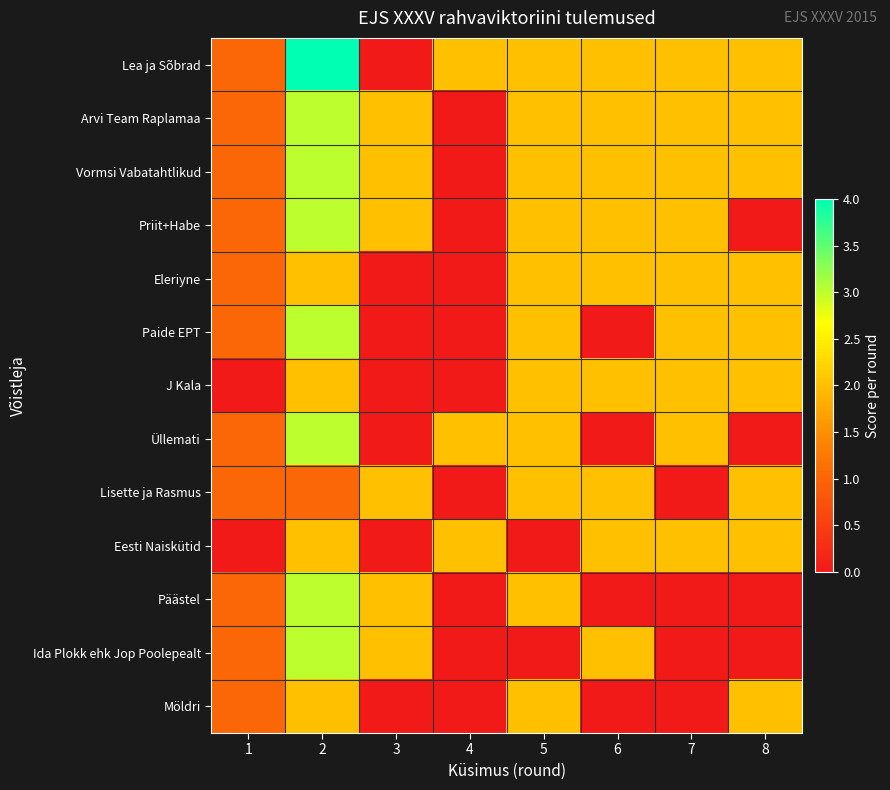

Reading left to right, extract all data points from this chart.

Lea ja Sõbrad: 1=1	2=4	3=0	4=2	5=2	6=2	7=2	8=2
Arvi Team Raplamaa: 1=1	2=3	3=2	4=0	5=2	6=2	7=2	8=2
Vormsi Vabatahtlikud: 1=1	2=3	3=2	4=0	5=2	6=2	7=2	8=2
Priit+Habe: 1=1	2=3	3=2	4=0	5=2	6=2	7=2	8=0
Eleriyne: 1=1	2=2	3=0	4=0	5=2	6=2	7=2	8=2
Paide EPT: 1=1	2=3	3=0	4=0	5=2	6=0	7=2	8=2
J Kala: 1=0	2=2	3=0	4=0	5=2	6=2	7=2	8=2
Üllemati: 1=1	2=3	3=0	4=2	5=2	6=0	7=2	8=0
Lisette ja Rasmus: 1=1	2=1	3=2	4=0	5=2	6=2	7=0	8=2
Eesti Naiskütid: 1=0	2=2	3=0	4=2	5=0	6=2	7=2	8=2
Päästel: 1=1	2=3	3=2	4=0	5=2	6=0	7=0	8=0
Ida Plokk ehk Jop Poolepealt: 1=1	2=3	3=2	4=0	5=0	6=2	7=0	8=0
Möldri: 1=1	2=2	3=0	4=0	5=2	6=0	7=0	8=2